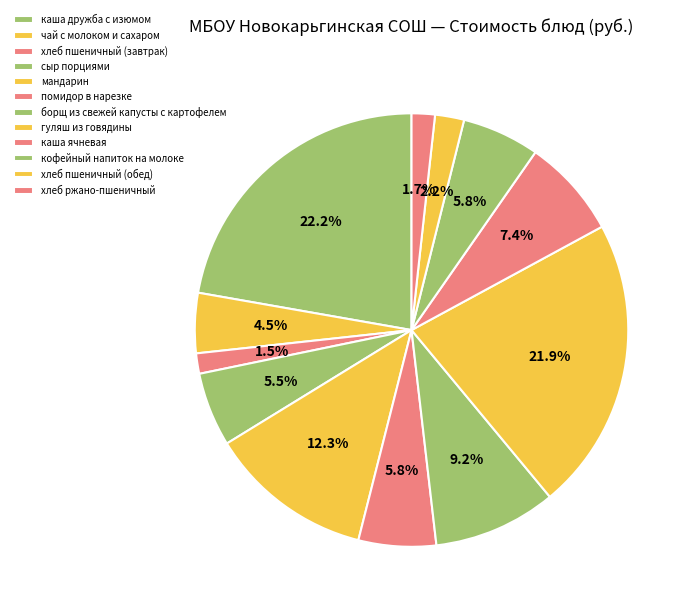

To the nearest percent, what portion does сыр порциями represent?

6%